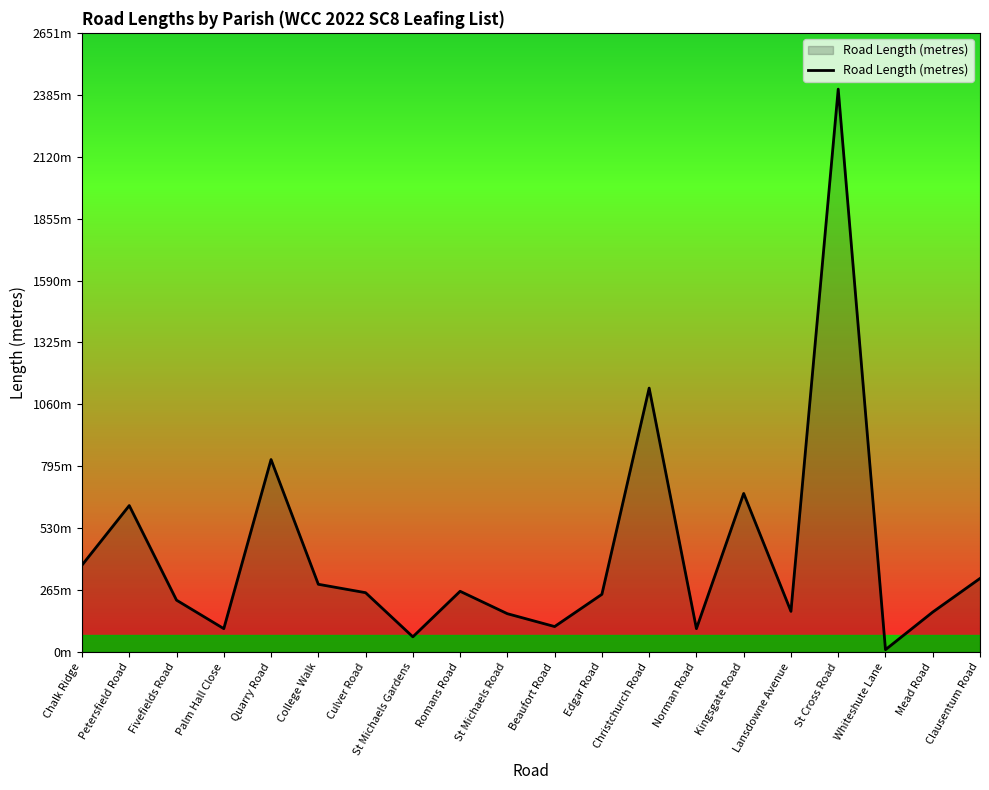

Where is the first local maximum?

Petersfield Road